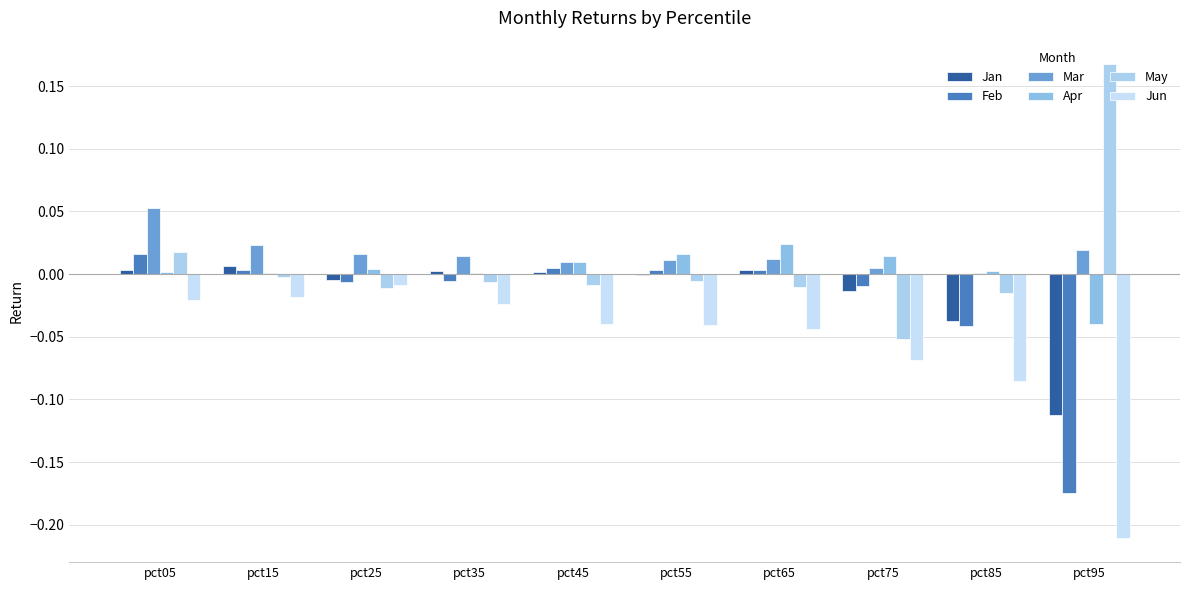

Reading right to left, transcribe all the data shown in this chart.

Jan: pct95=-0.1	pct85=-0.0	pct75=-0.0	pct65=0.0	pct55=-0.0	pct45=0.0	pct35=0.0	pct25=-0.0	pct15=0.0	pct05=0.0
Feb: pct95=-0.2	pct85=-0.0	pct75=-0.0	pct65=0.0	pct55=0.0	pct45=0.0	pct35=-0.0	pct25=-0.0	pct15=0.0	pct05=0.0
Mar: pct95=0.0	pct85=0.0	pct75=0.0	pct65=0.0	pct55=0.0	pct45=0.0	pct35=0.0	pct25=0.0	pct15=0.0	pct05=0.1
Apr: pct95=-0.0	pct85=0.0	pct75=0.0	pct65=0.0	pct55=0.0	pct45=0.0	pct35=0.0	pct25=0.0	pct15=0.0	pct05=0.0
May: pct95=0.2	pct85=-0.0	pct75=-0.1	pct65=-0.0	pct55=-0.0	pct45=-0.0	pct35=-0.0	pct25=-0.0	pct15=-0.0	pct05=0.0
Jun: pct95=-0.2	pct85=-0.1	pct75=-0.1	pct65=-0.0	pct55=-0.0	pct45=-0.0	pct35=-0.0	pct25=-0.0	pct15=-0.0	pct05=-0.0